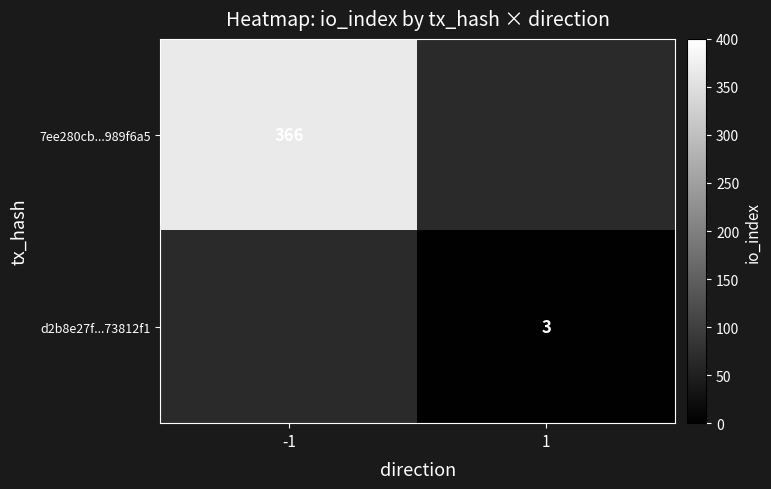

The 7ee280cb...989f6a5 series shows 581 at -1. True or false?

False